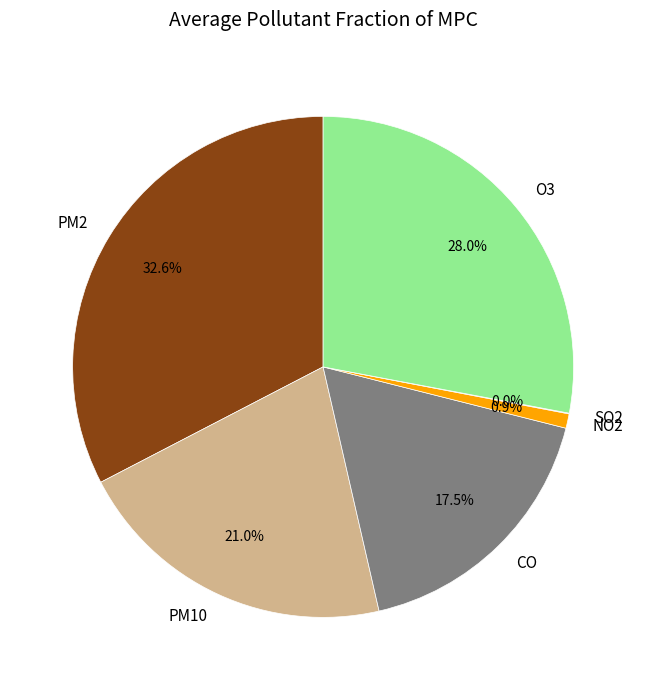

Between PM10 and NO2, which is larger?

PM10